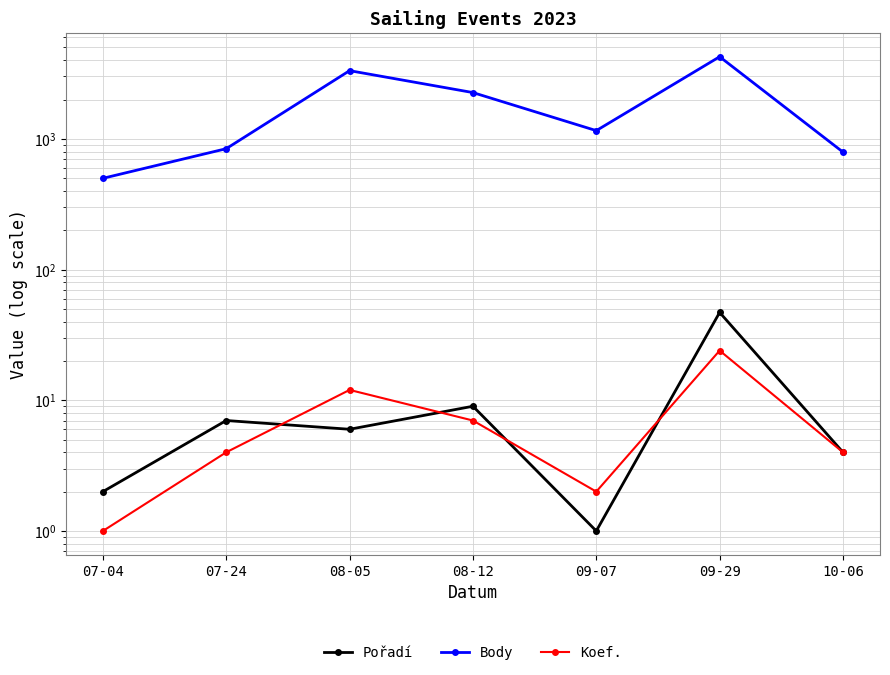

Between 07-24 and 08-12, which series saw the biggest shift?

Body